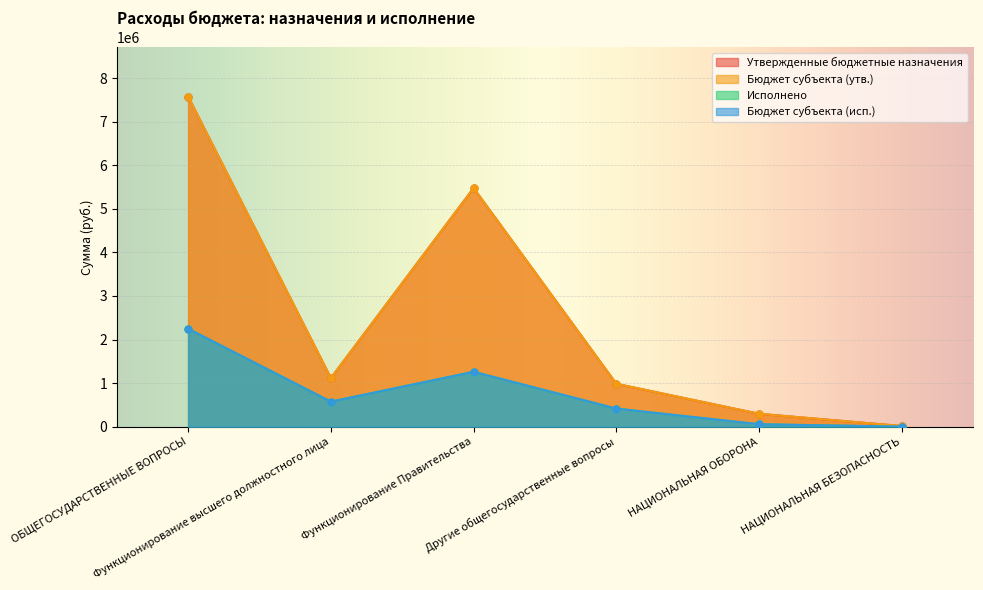

What is the spread (max minus min) of values at Другие общегосударственные вопросы?

569700.0